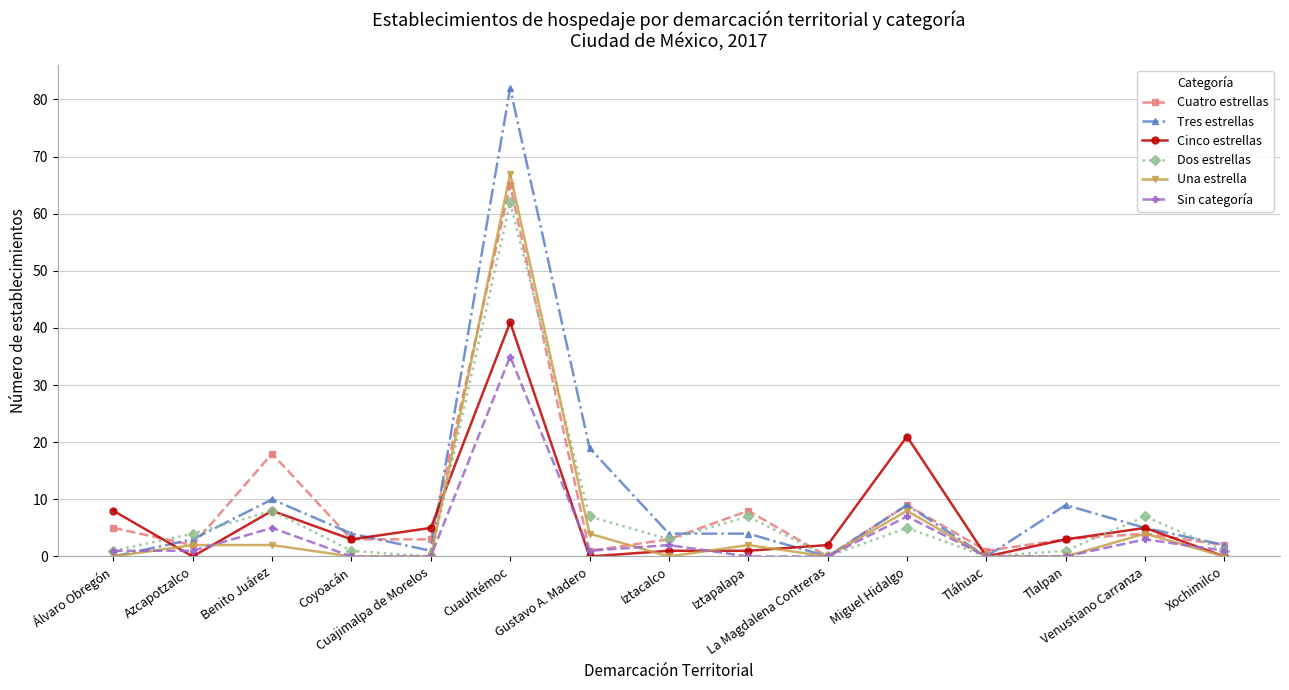

Which series has the largest total across all categories?

Tres estrellas